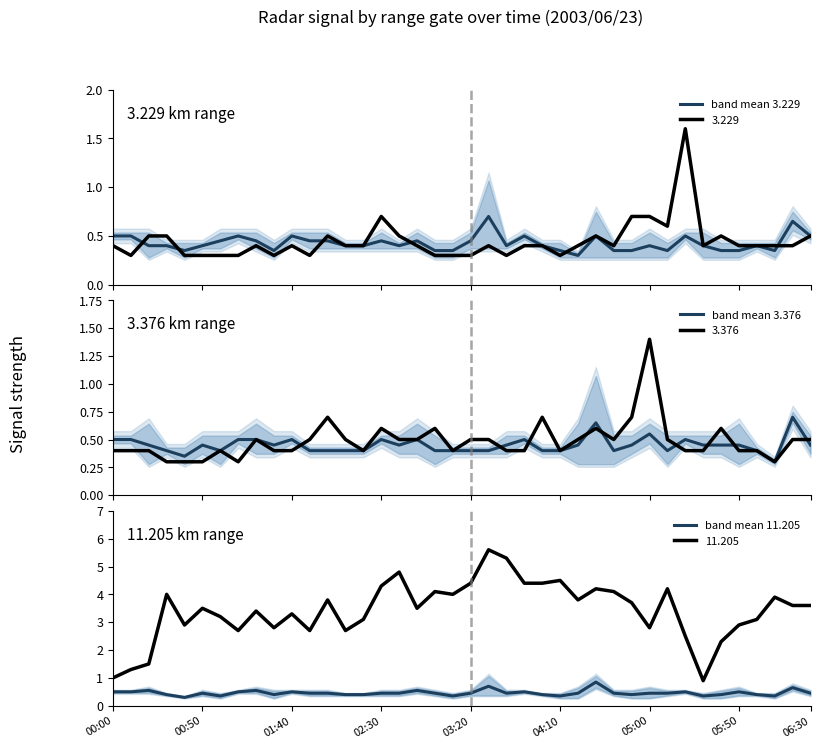

What is the smallest value displayed?

0.3